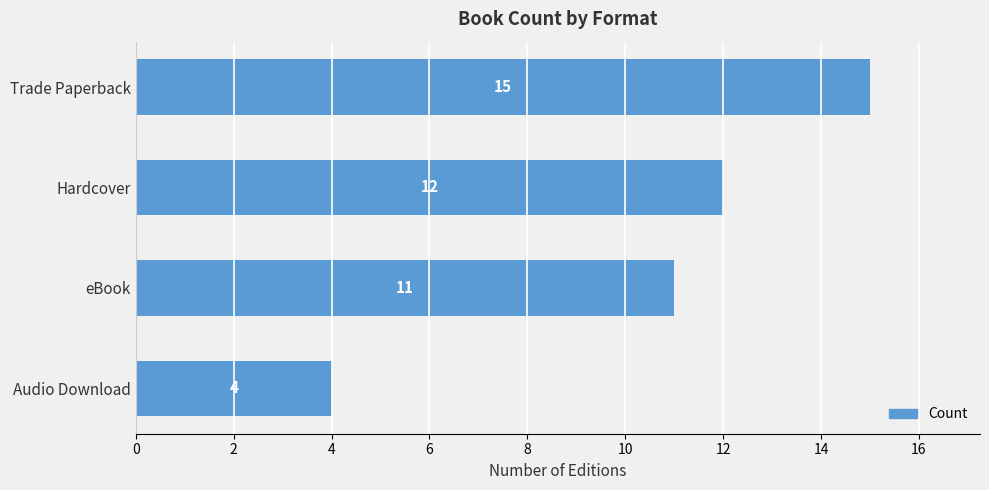

Rank the categories by value from lowest to highest.

Audio Download, eBook, Hardcover, Trade Paperback